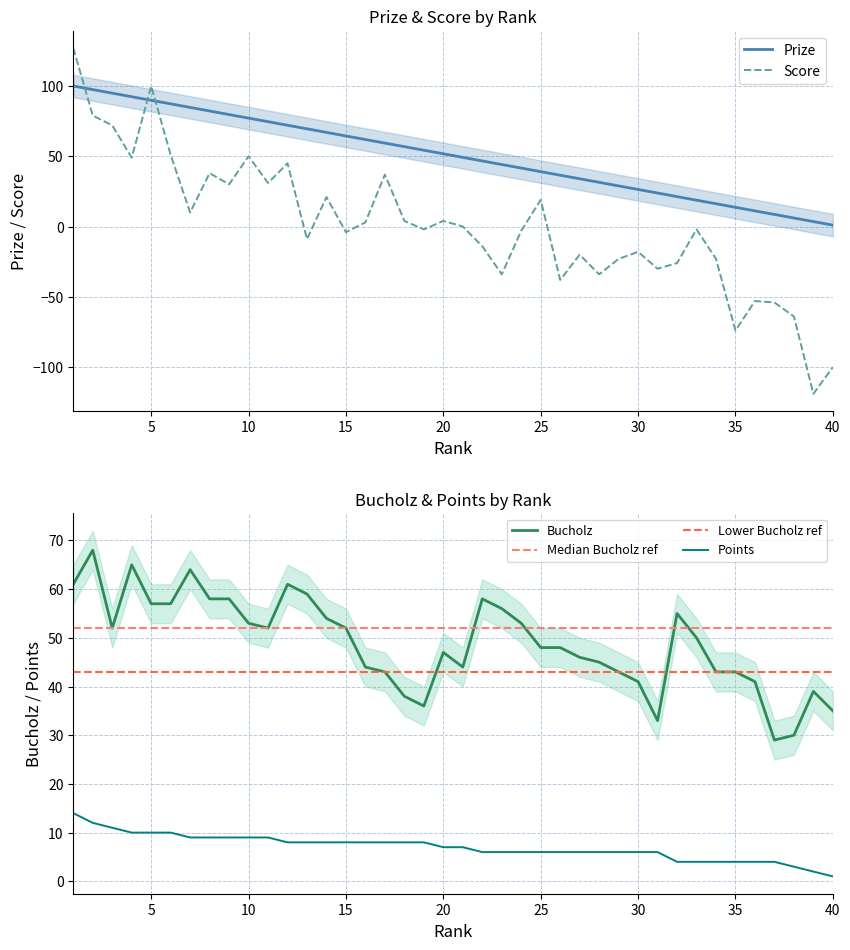

Which category has the highest value in the Score series?

1